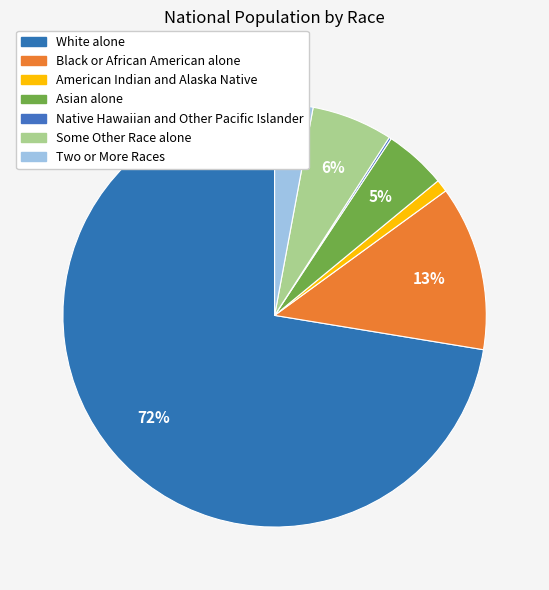

What is the largest slice in the pie chart?

White alone